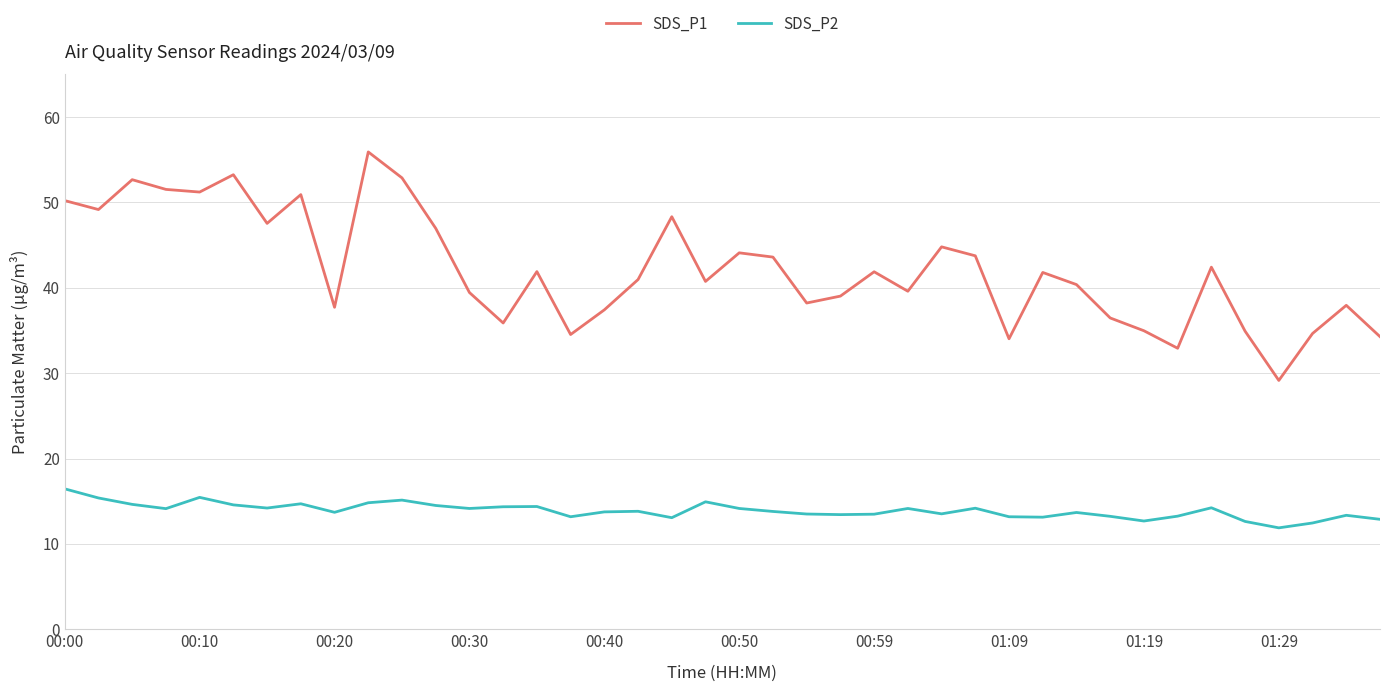

True or false: SDS_P1 and SDS_P2 cross at least once.

False